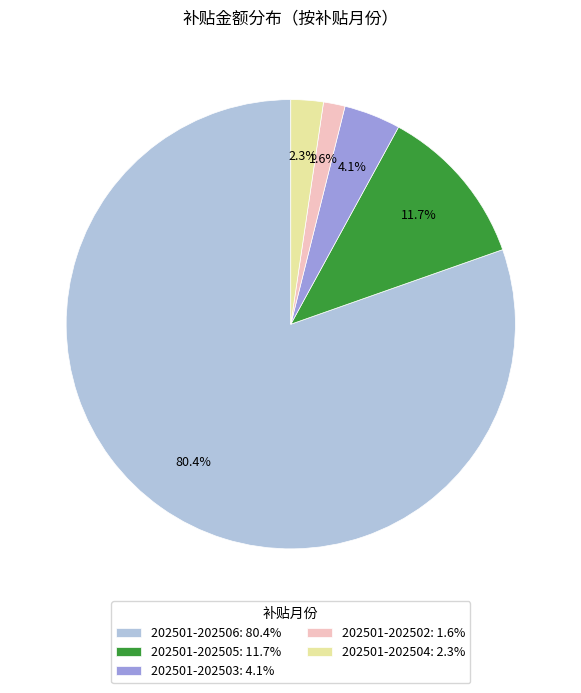

What is the ratio of the value at 202501-202502: 1.6% to the value at 202501-202504: 2.3%?

0.7